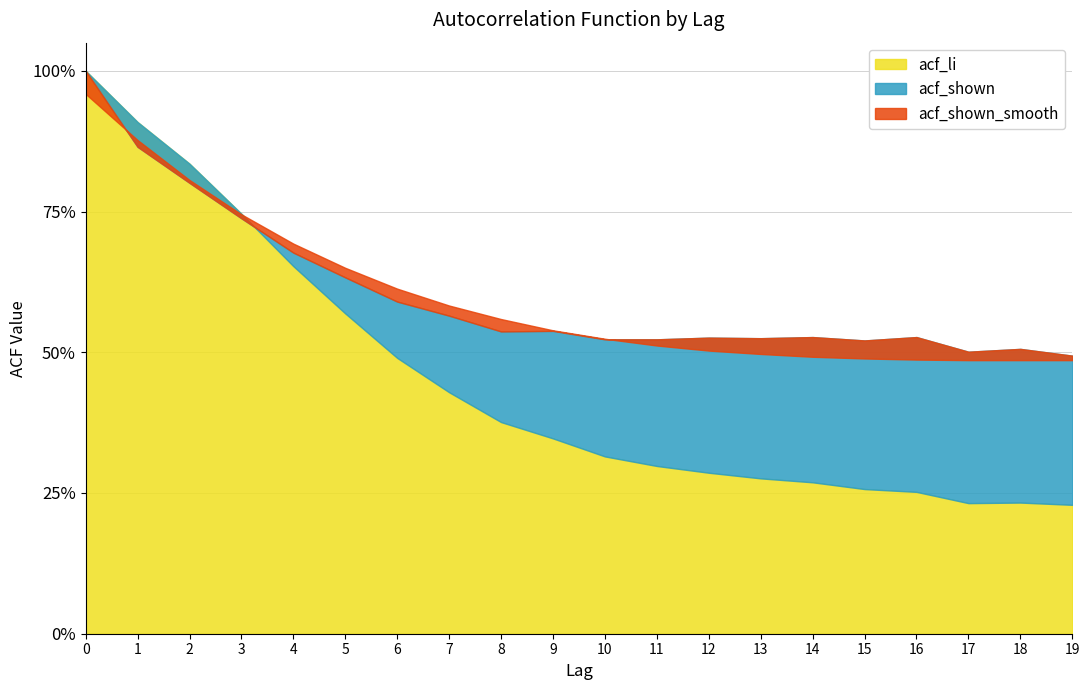

True or false: acf_li and acf_shown cross at least once.

True